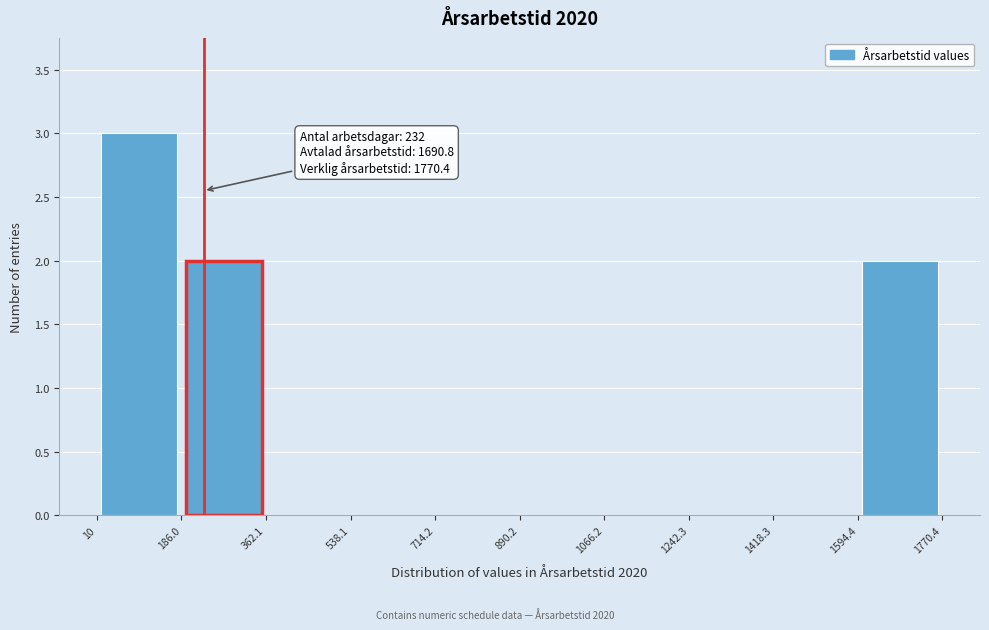

Which range on the x-axis has the tallest bar?

10 to 186.0